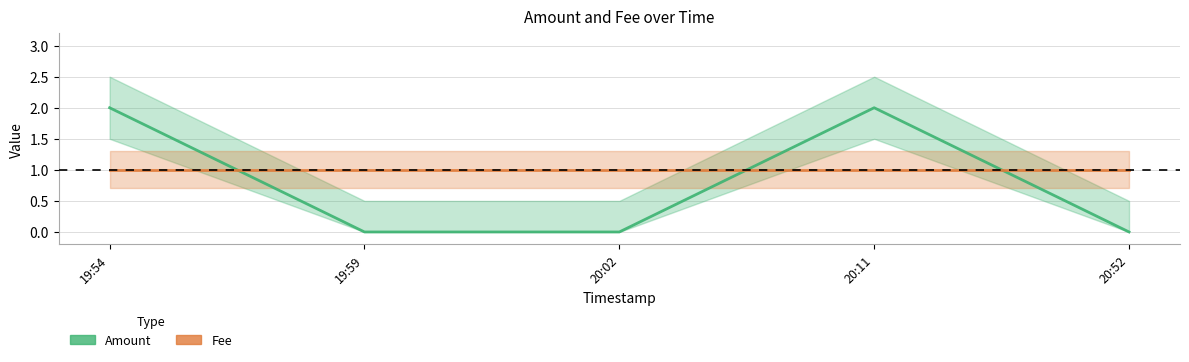

What is the lowest value of the Fee series?

1